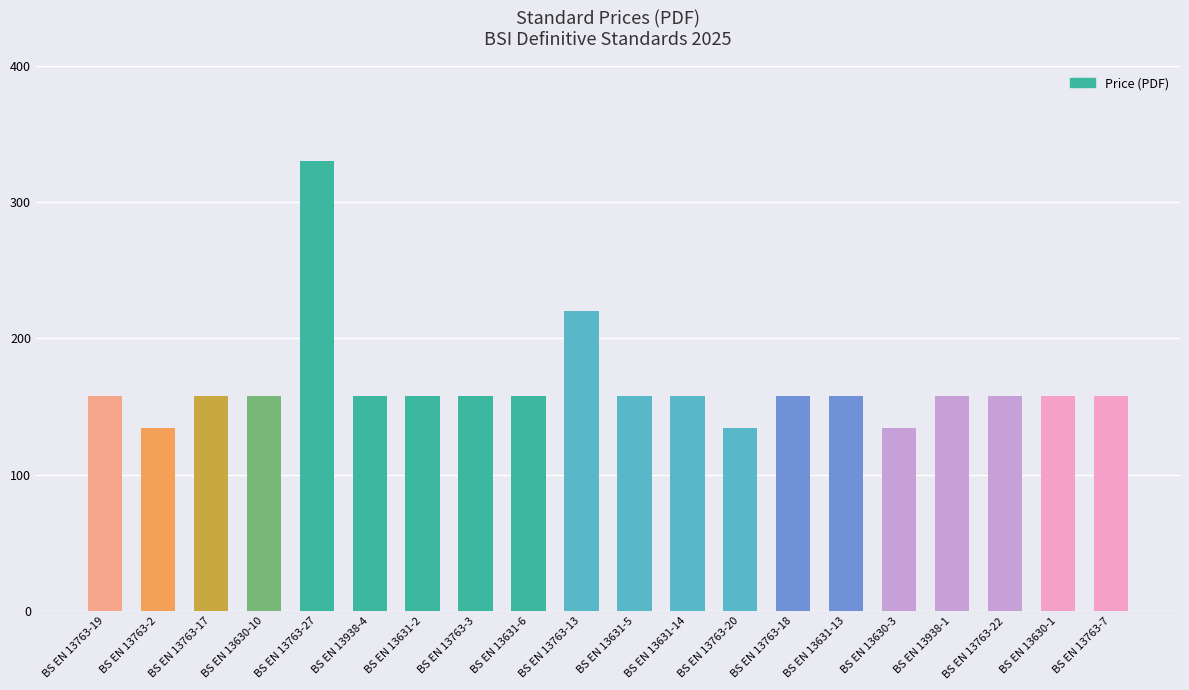

What is the difference between the maximum and minimum values?

196